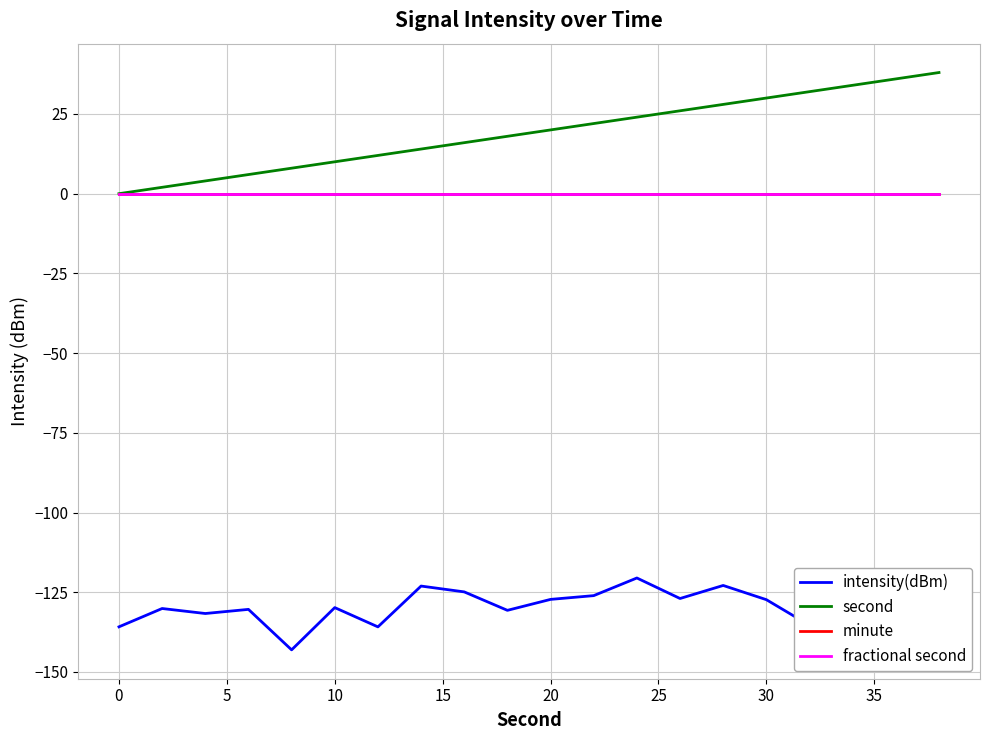

Does the chart have visible grid lines?

Yes